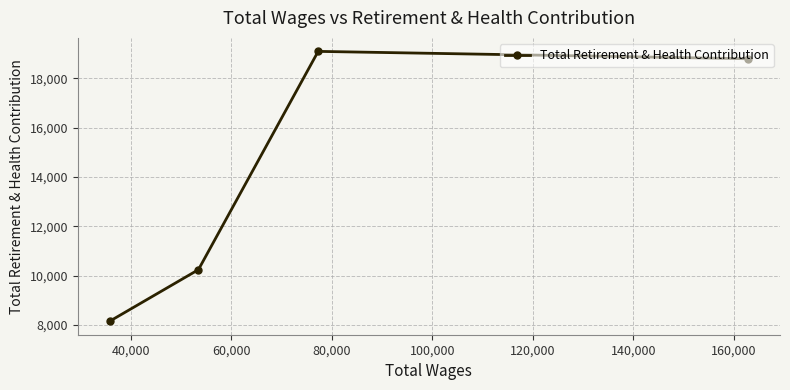

What is the value of the 2nd point from the left?

10244